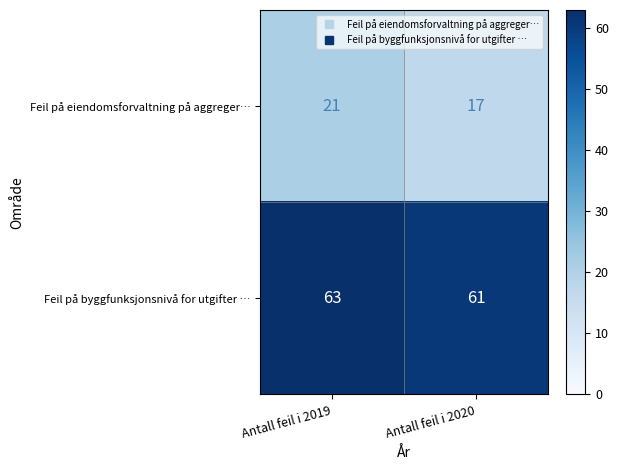

Which category has the lowest value in the Feil på eiendomsforvaltning på aggreger… series?

Antall feil i 2020